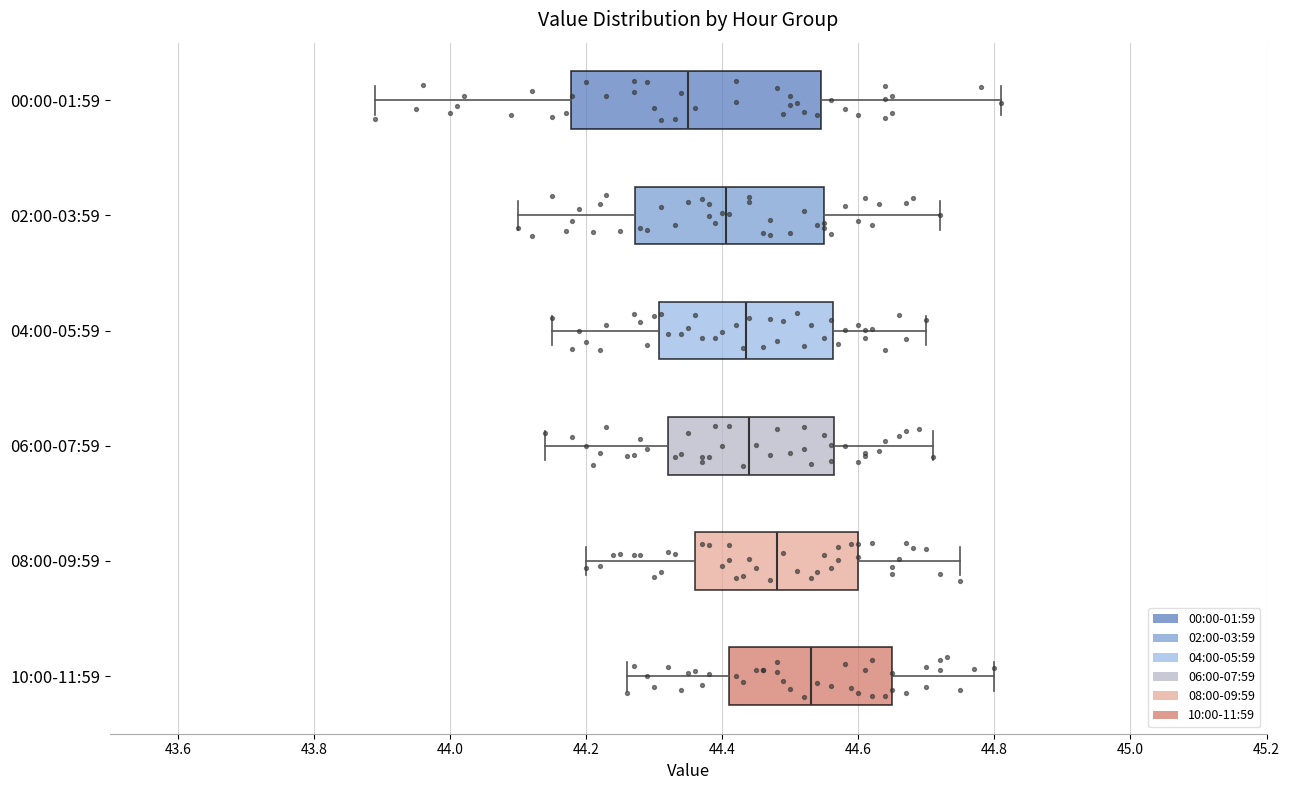

Reading bottom to top, transcribe this box plot: for each box, give where its median line is, the range the box spans, and where its two whiskers end, as read against the x-axis. The values are not printed on the chart, so give them approximately, as read against the axis.

10:00-11:59: median 44.54, box 44.42 to 44.66, whiskers 44.26 to 44.80
08:00-09:59: median 44.48, box 44.36 to 44.60, whiskers 44.20 to 44.76
06:00-07:59: median 44.44, box 44.32 to 44.56, whiskers 44.14 to 44.72
04:00-05:59: median 44.44, box 44.30 to 44.56, whiskers 44.16 to 44.70
02:00-03:59: median 44.40, box 44.28 to 44.56, whiskers 44.10 to 44.72
00:00-01:59: median 44.36, box 44.18 to 44.54, whiskers 43.90 to 44.82